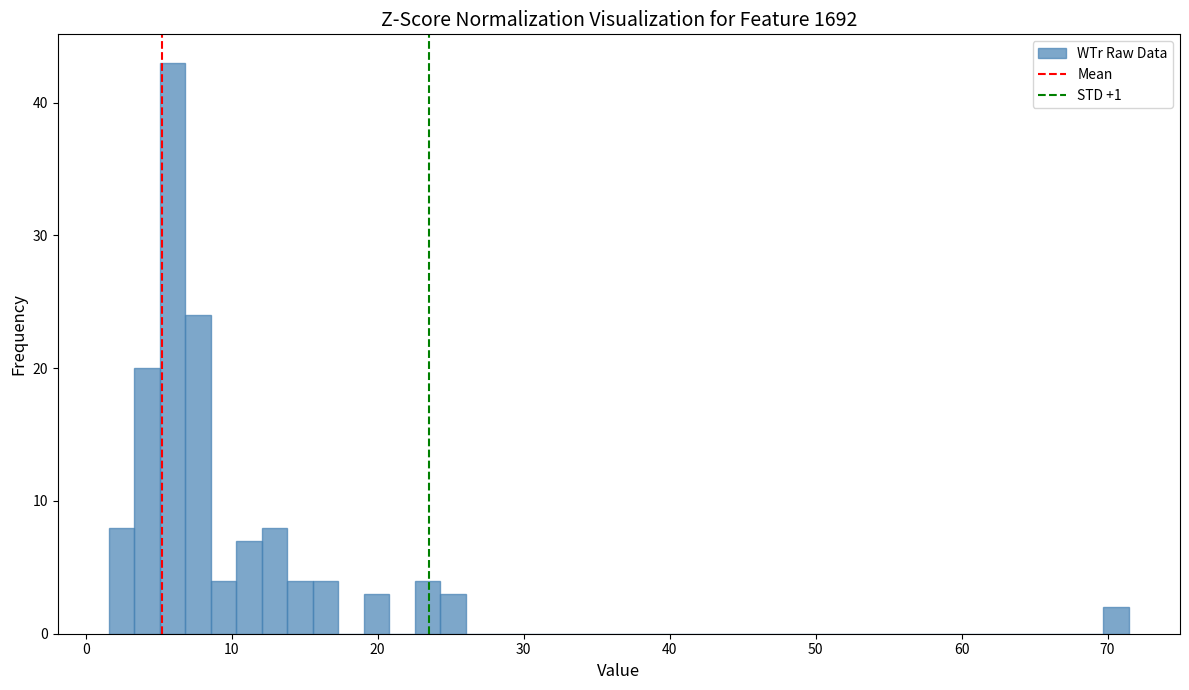

Around what value on the x-axis is the tallest bar? Give the approximate position of its centre, as read against the axis.

6